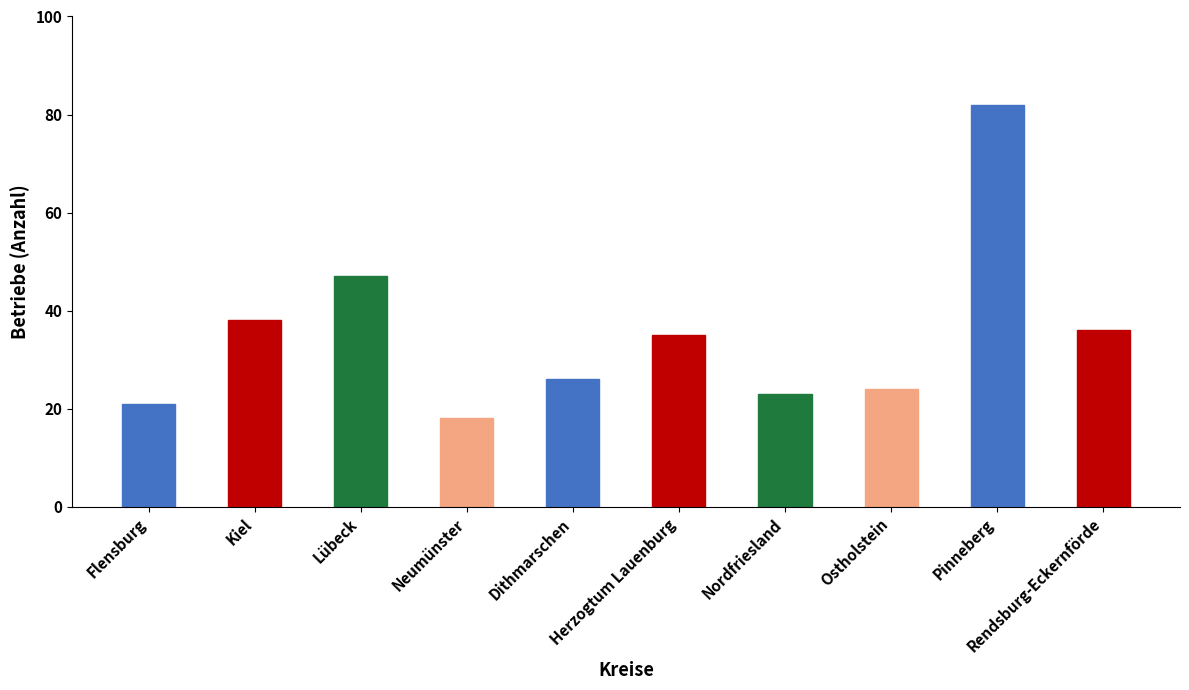

List the labels in order of value, largest first.

Pinneberg, Lübeck, Kiel, Rendsburg-Eckernförde, Herzogtum Lauenburg, Dithmarschen, Ostholstein, Nordfriesland, Flensburg, Neumünster